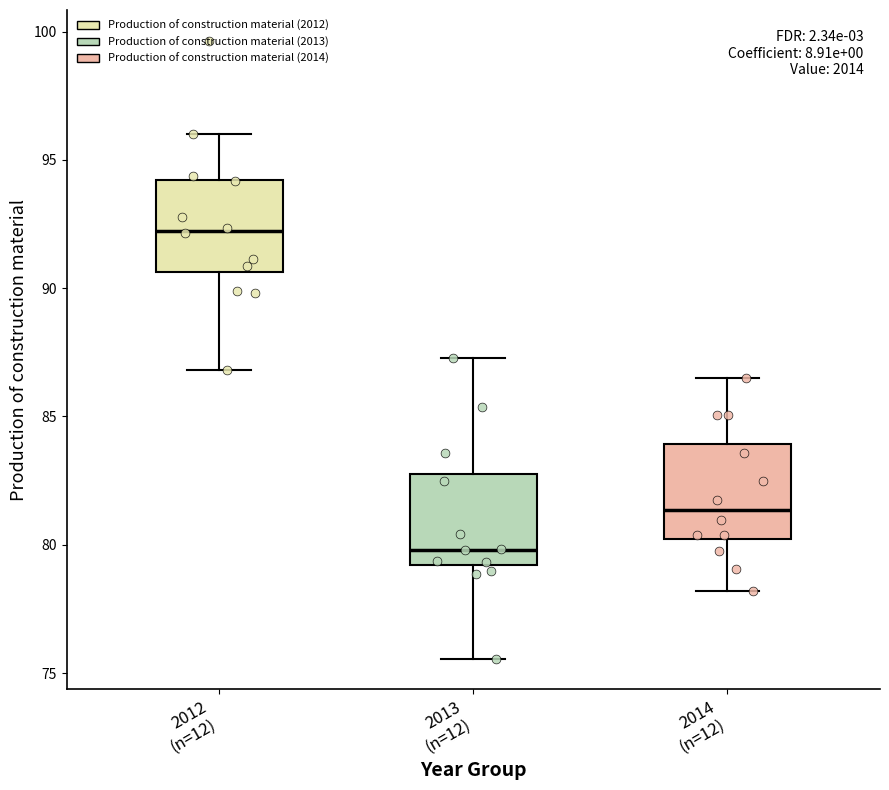

Reading left to right, transcribe this box plot: for each box, give where its median line is, the range the box spans, and where its two whiskers end, as read against the y-axis. The values are not printed on the chart, so give them approximately, as read against the axis.

2012 (n=12): median 92.0, box 90.5 to 94.0, whiskers 87.0 to 96.0
2013 (n=12): median 80.0, box 79.0 to 83.0, whiskers 75.5 to 87.5
2014 (n=12): median 81.5, box 80.0 to 84.0, whiskers 78.0 to 86.5